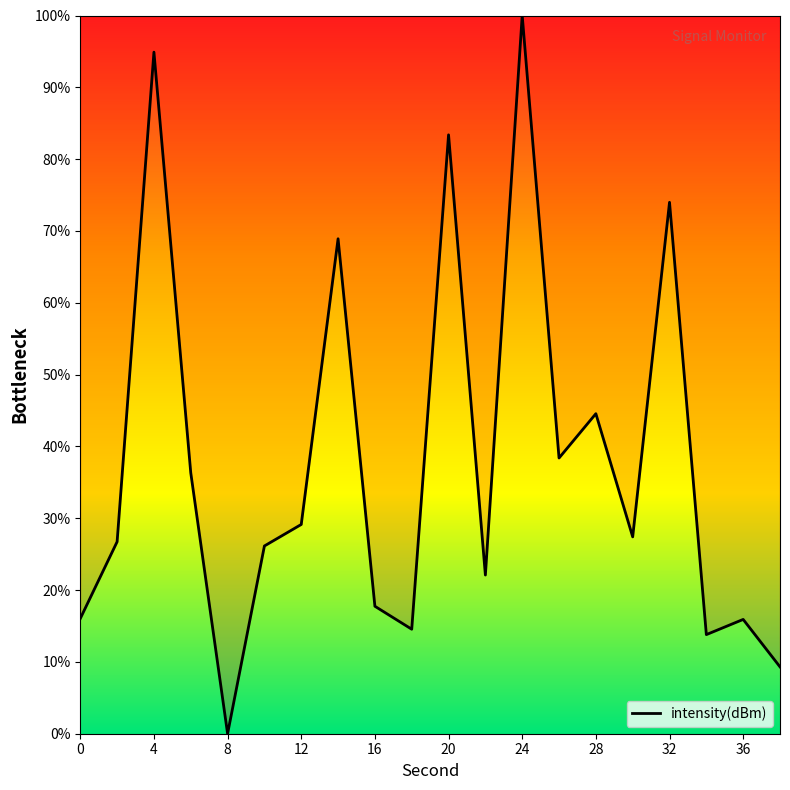

Does the chart display data point markers on the line(s)?

No